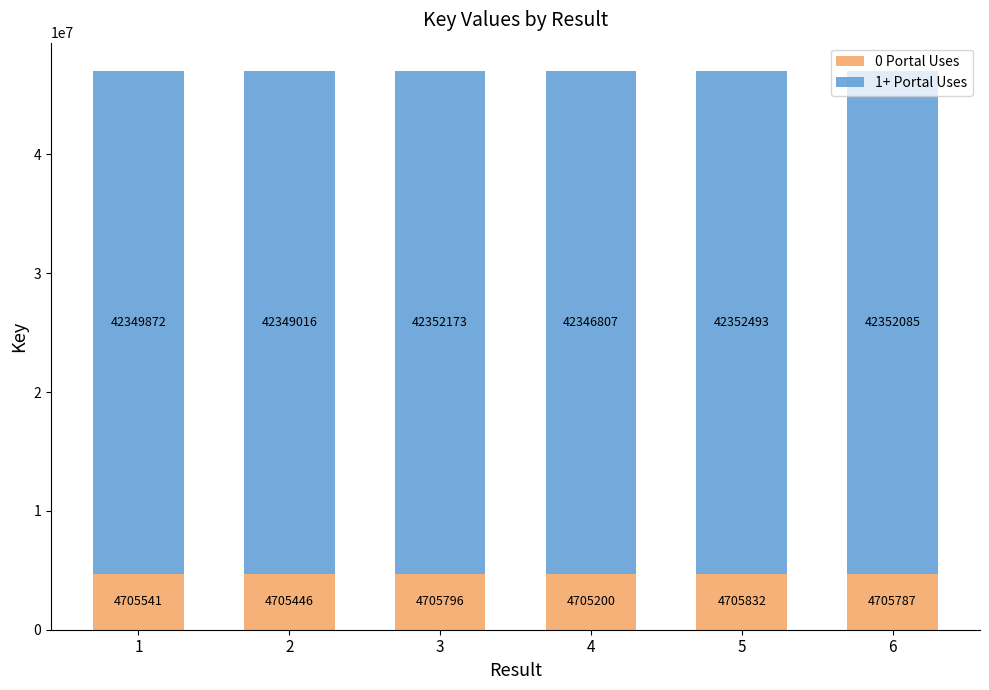

What are all the series names shown in the legend?

0 Portal Uses, 1+ Portal Uses